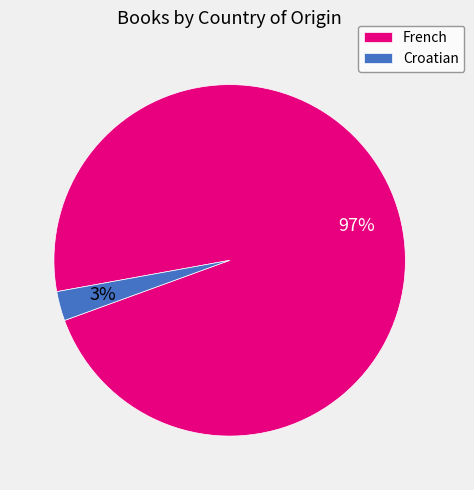

What percentage is the Croatian slice, to the nearest percent?

3%